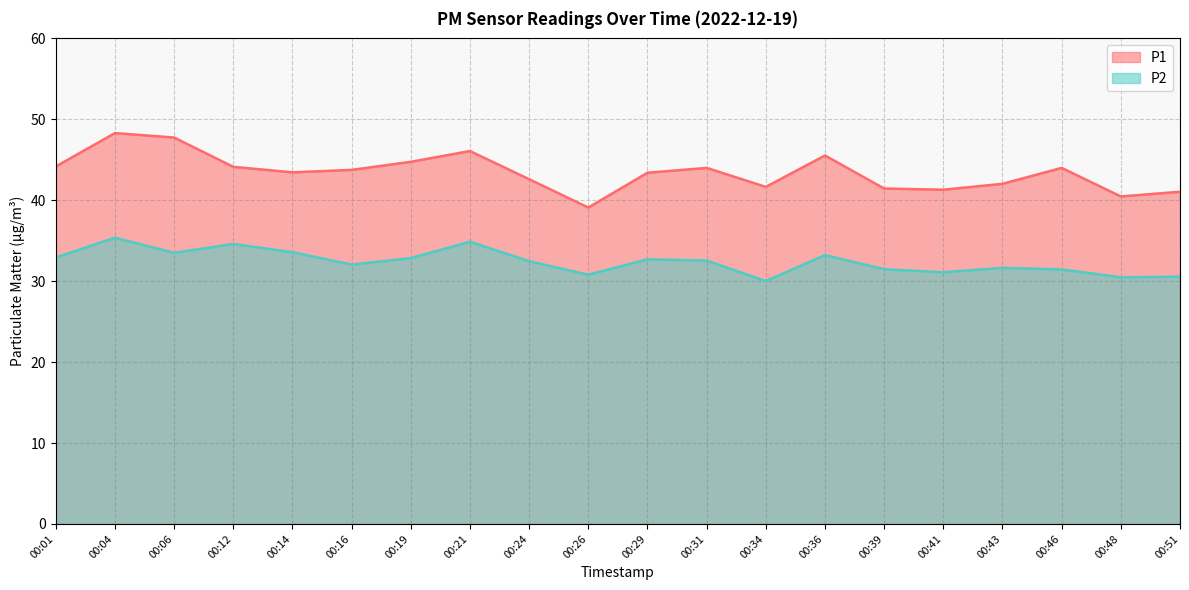

What is the sum of the P2 values at 00:39 and 00:51?

62.0